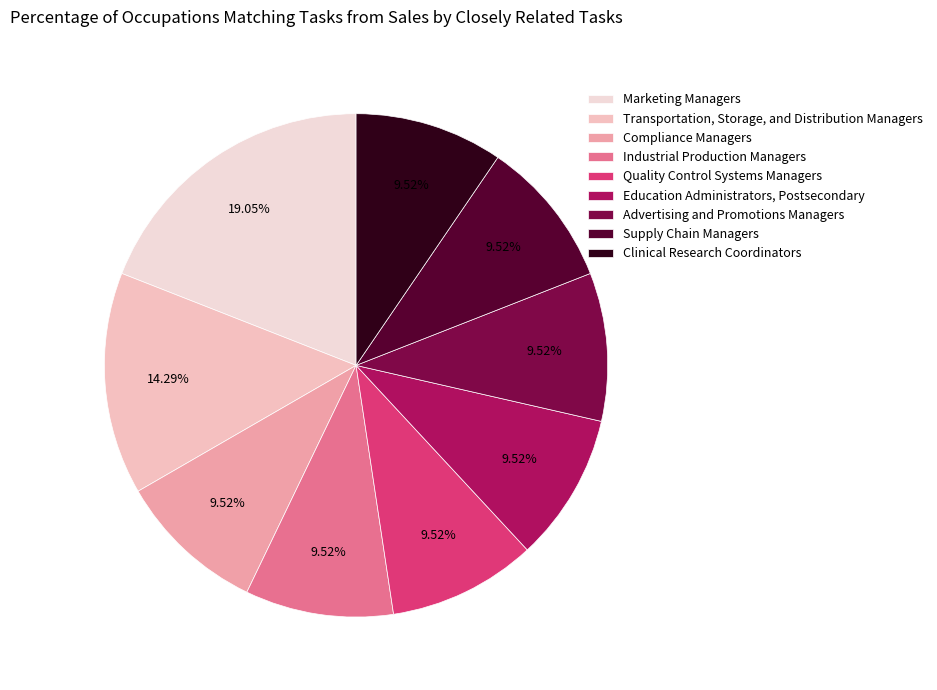

Which category has the smallest portion of the pie?

Compliance Managers